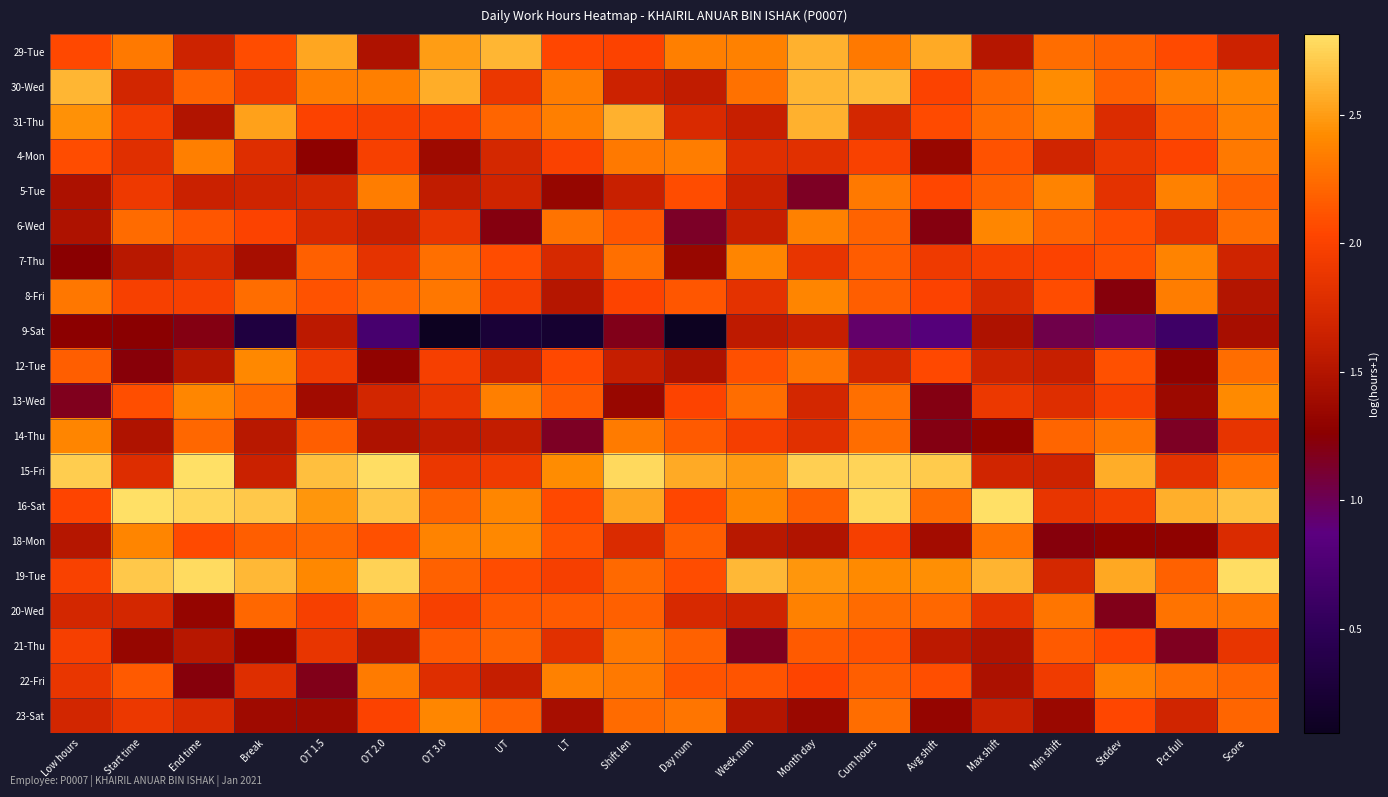

Rank the series at Cum hours from highest to lowest value.

16-Sat, 15-Fri, 30-Wed, 19-Tue, 29-Tue, 5-Tue, 13-Wed, 14-Thu, 23-Sat, 20-Wed, 6-Wed, 8-Fri, 22-Fri, 7-Thu, 21-Thu, 4-Mon, 18-Mon, 31-Thu, 12-Tue, 9-Sat